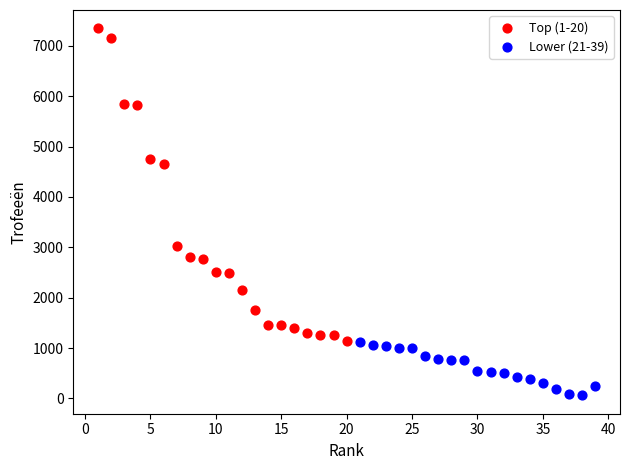

Which series has the largest Y range (max minus min)?

Top (1-20)